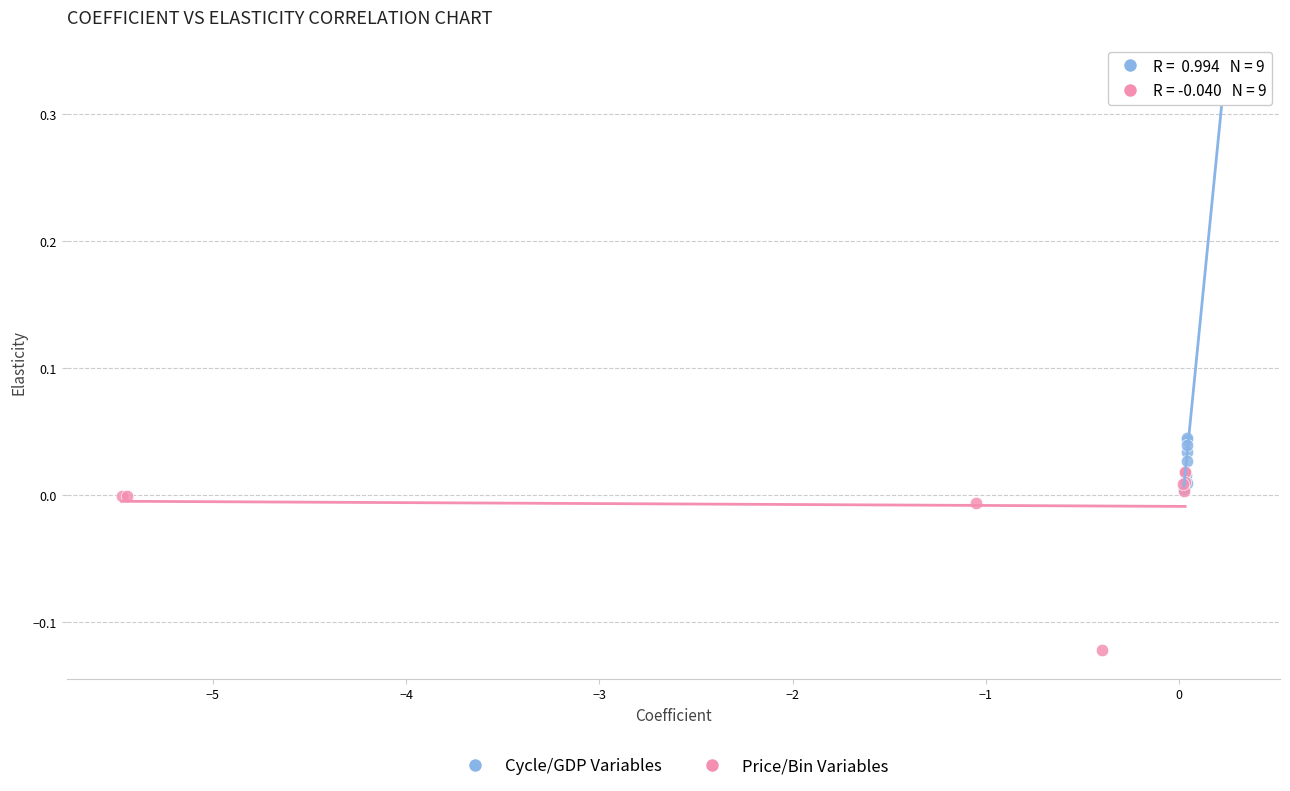

What are all the series names shown in the legend?

Cycle/GDP Variables, Price/Bin Variables